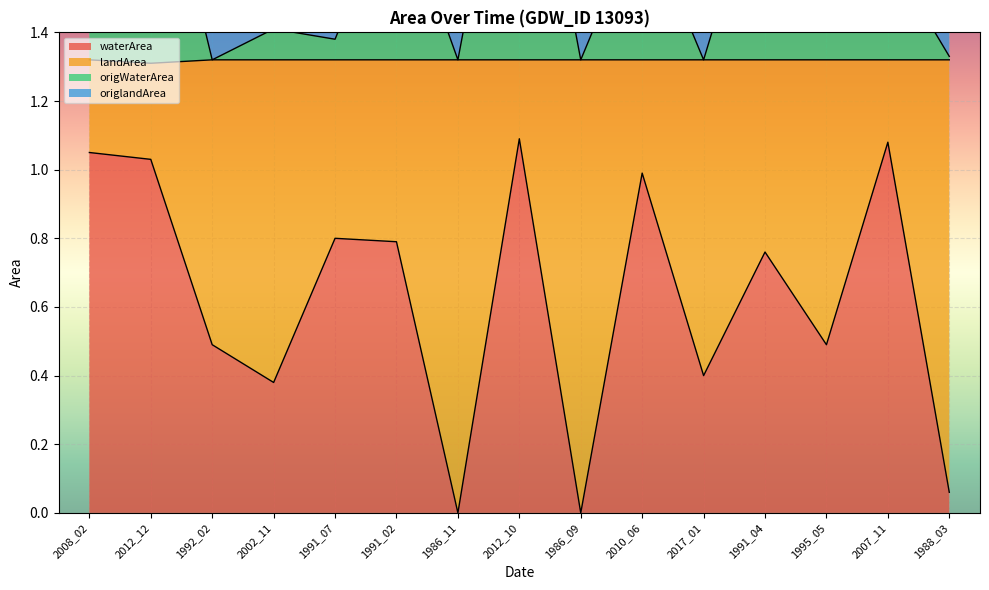

How many interior local valleys does the waterArea series have?

5